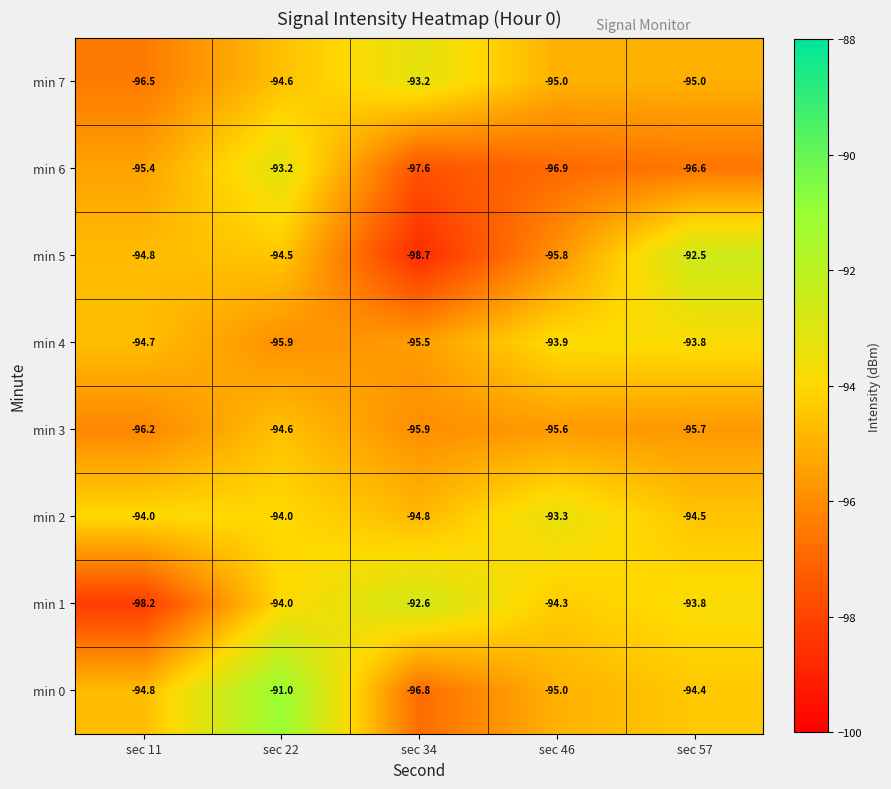

What is the maximum value shown in the chart?

-91.0